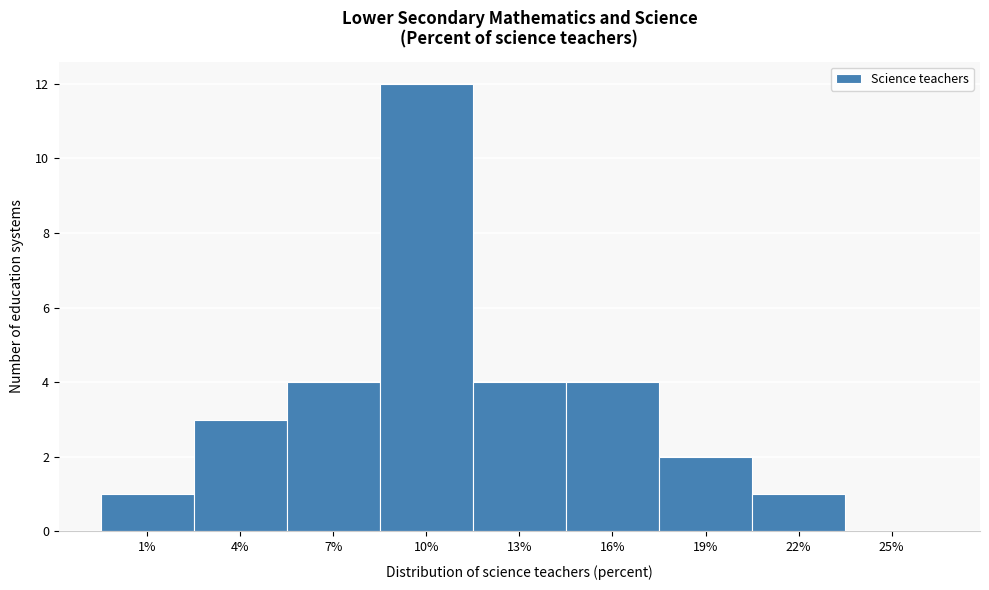

Reading right to left, transcribe all the data shown in this chart.

25%=0	22%=1	19%=2	16%=4	13%=4	10%=12	7%=4	4%=3	1%=1